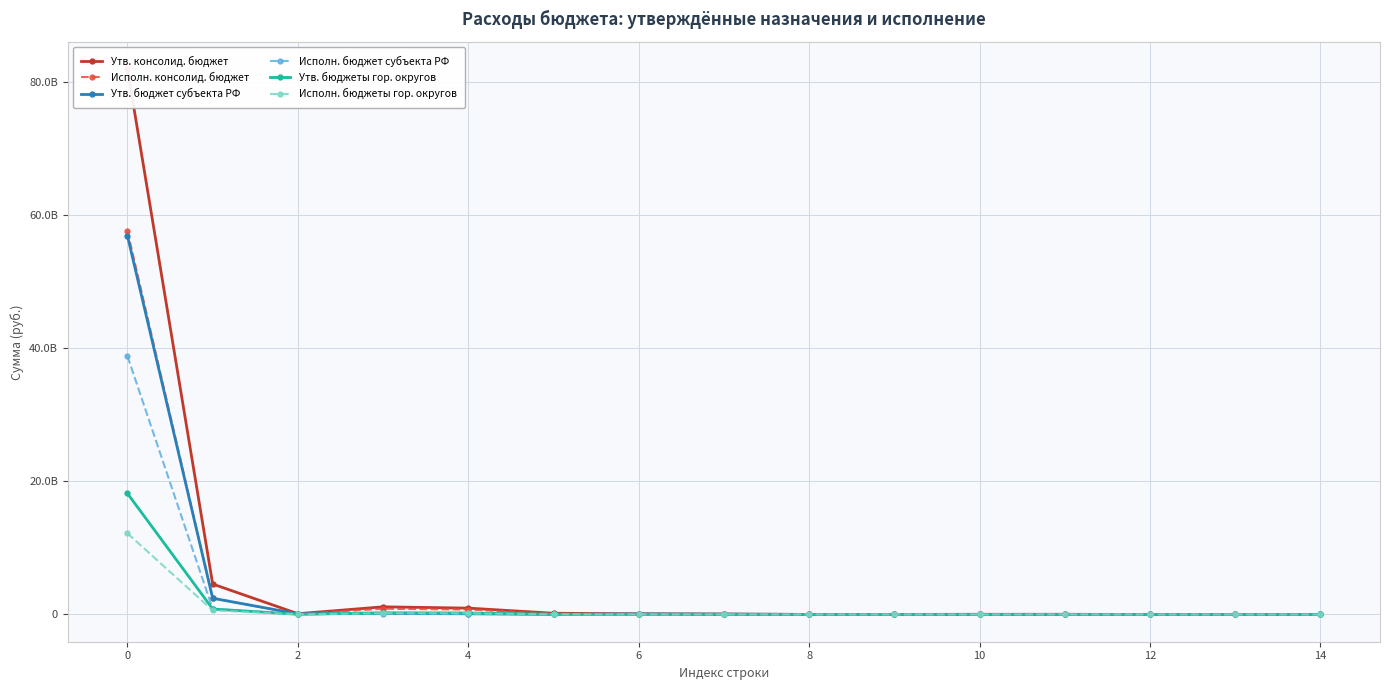

What is the sum of the Исполн. бюджеты гор. округов values at 14 and 2?

17504987.6